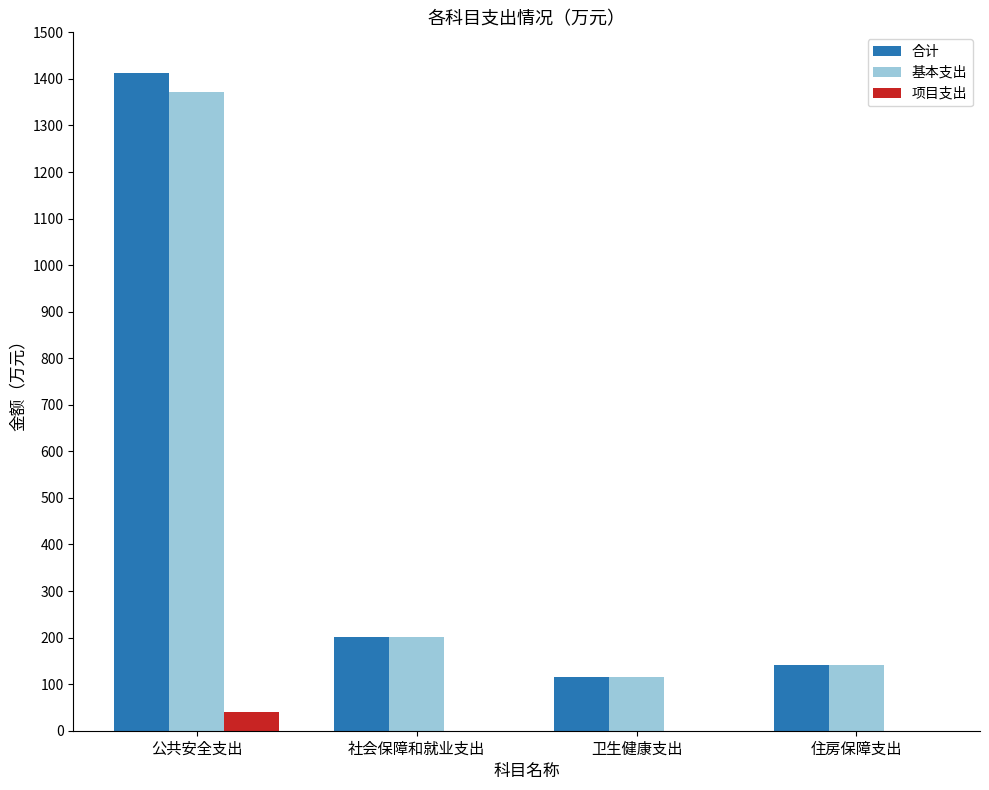

How many distinct data groups are displayed?

3